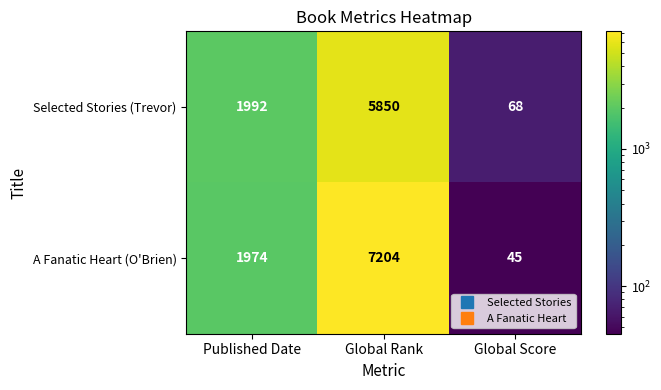

At which label is Selected Stories (Trevor) closest to 2959?

Published Date